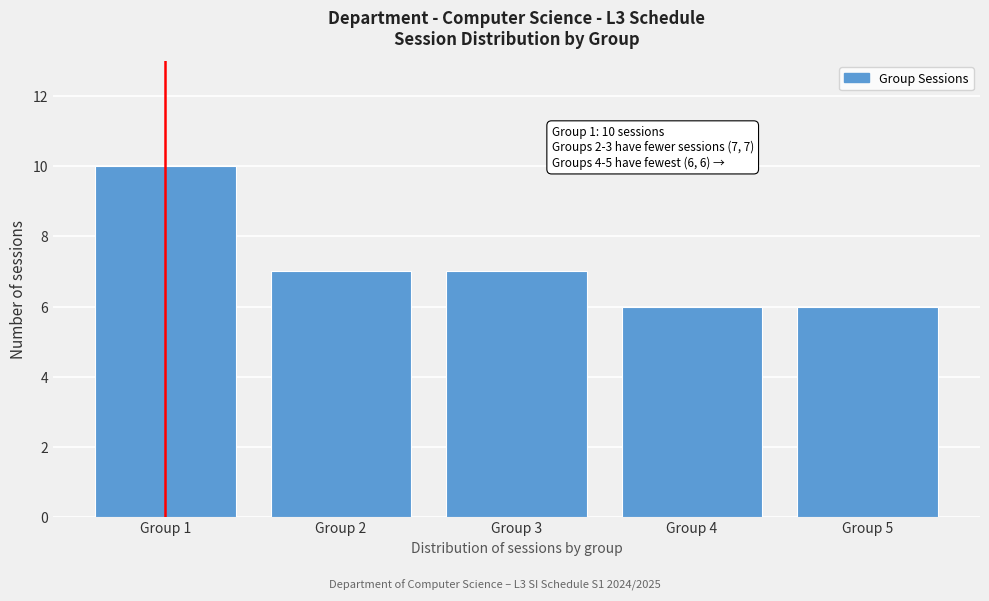

Reading right to left, what are all the values shown in this chart?

6	6	7	7	10